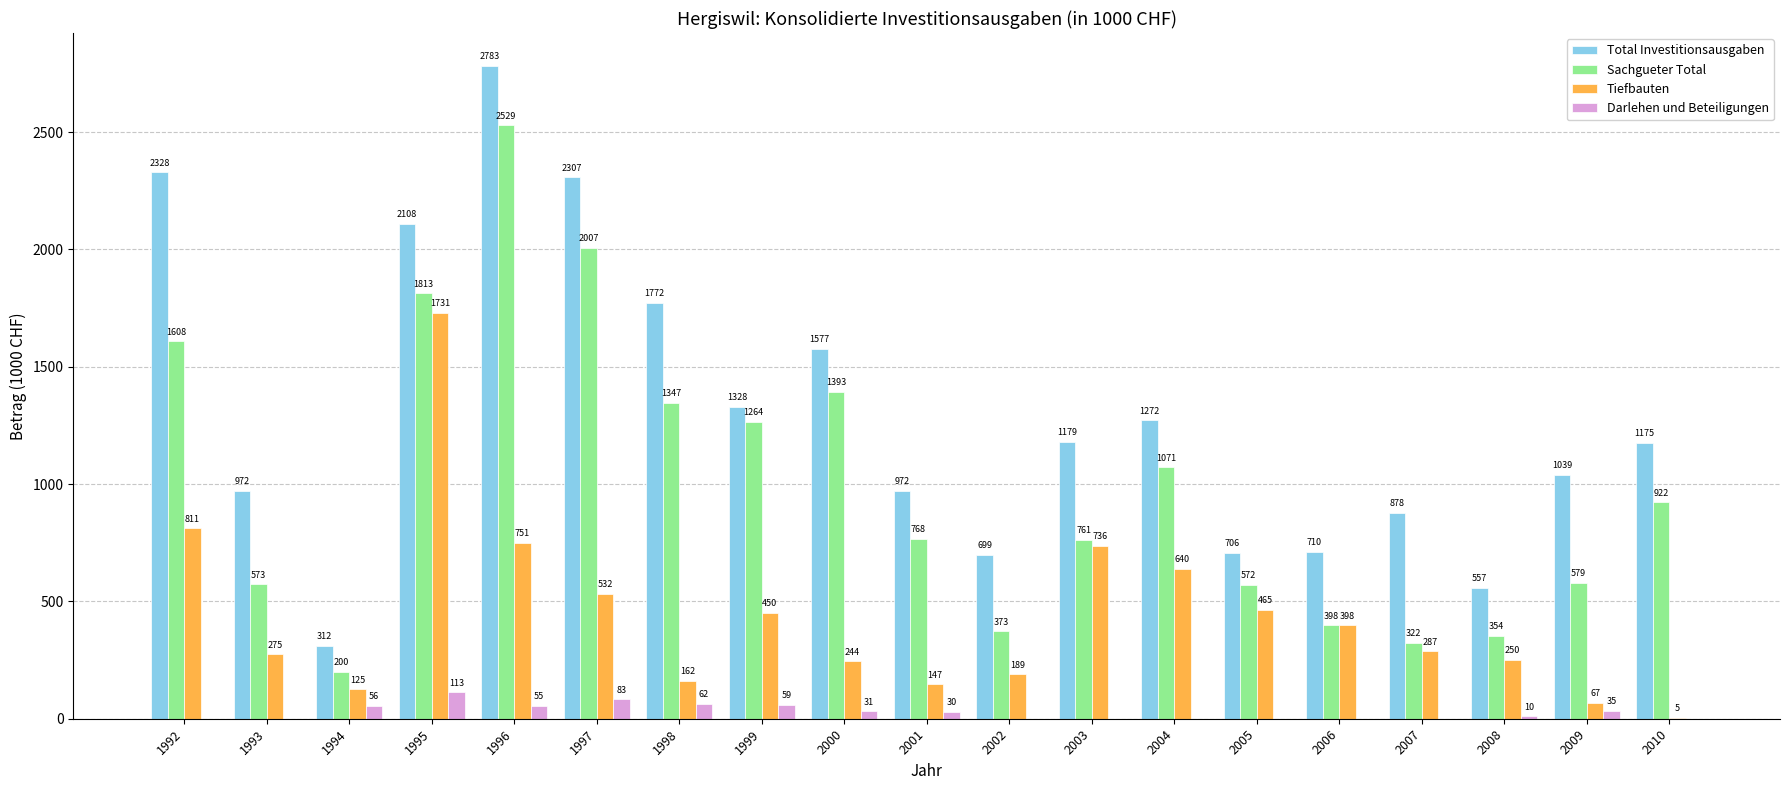

What is the total value across all series at 1998?

3343